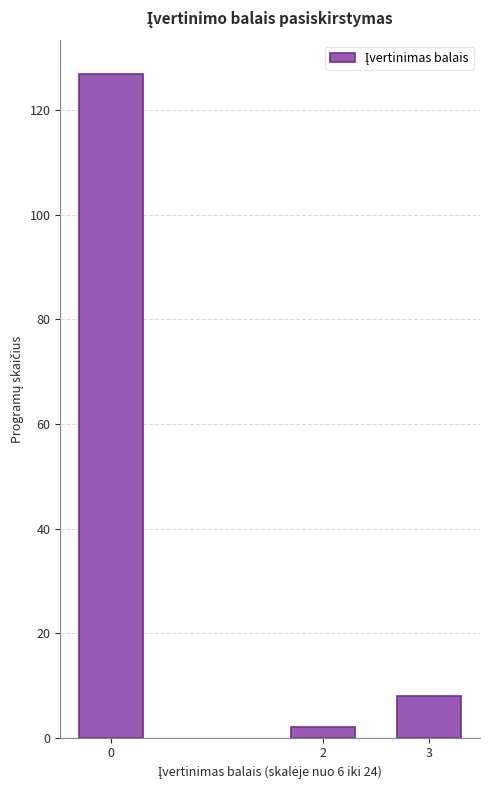

Reading left to right, list all the values displayed in this chart.

0=127	2=2	3=8